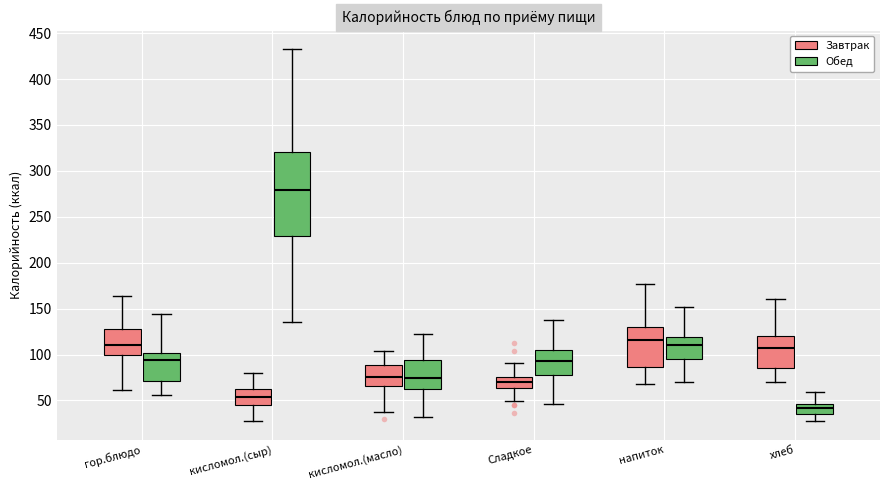

Reading left to right, read every box against the y-axis: the position of its median line, the range the box covers, and the ends of its whiskers. The values are not printed on the chart, so give them approximately, as read against the axis.

гор.блюдо (Завтрак): median 110, box 100 to 130, whiskers 60 to 165
гор.блюдо (Обед): median 95, box 70 to 100, whiskers 55 to 145
кисломол.(сыр) (Завтрак): median 55, box 45 to 60, whiskers 30 to 80
кисломол.(сыр) (Обед): median 280, box 230 to 320, whiskers 135 to 435
кисломол.(масло) (Завтрак): median 75, box 65 to 90, whiskers 40 to 105
кисломол.(масло) (Обед): median 75, box 60 to 95, whiskers 30 to 120
Сладкое (Завтрак): median 70, box 65 to 75, whiskers 50 to 90
Сладкое (Обед): median 95, box 75 to 105, whiskers 45 to 140
напиток (Завтрак): median 115, box 85 to 130, whiskers 70 to 175
напиток (Обед): median 110, box 95 to 120, whiskers 70 to 150
хлеб (Завтрак): median 105, box 85 to 120, whiskers 70 to 160
хлеб (Обед): median 40, box 35 to 45, whiskers 30 to 60